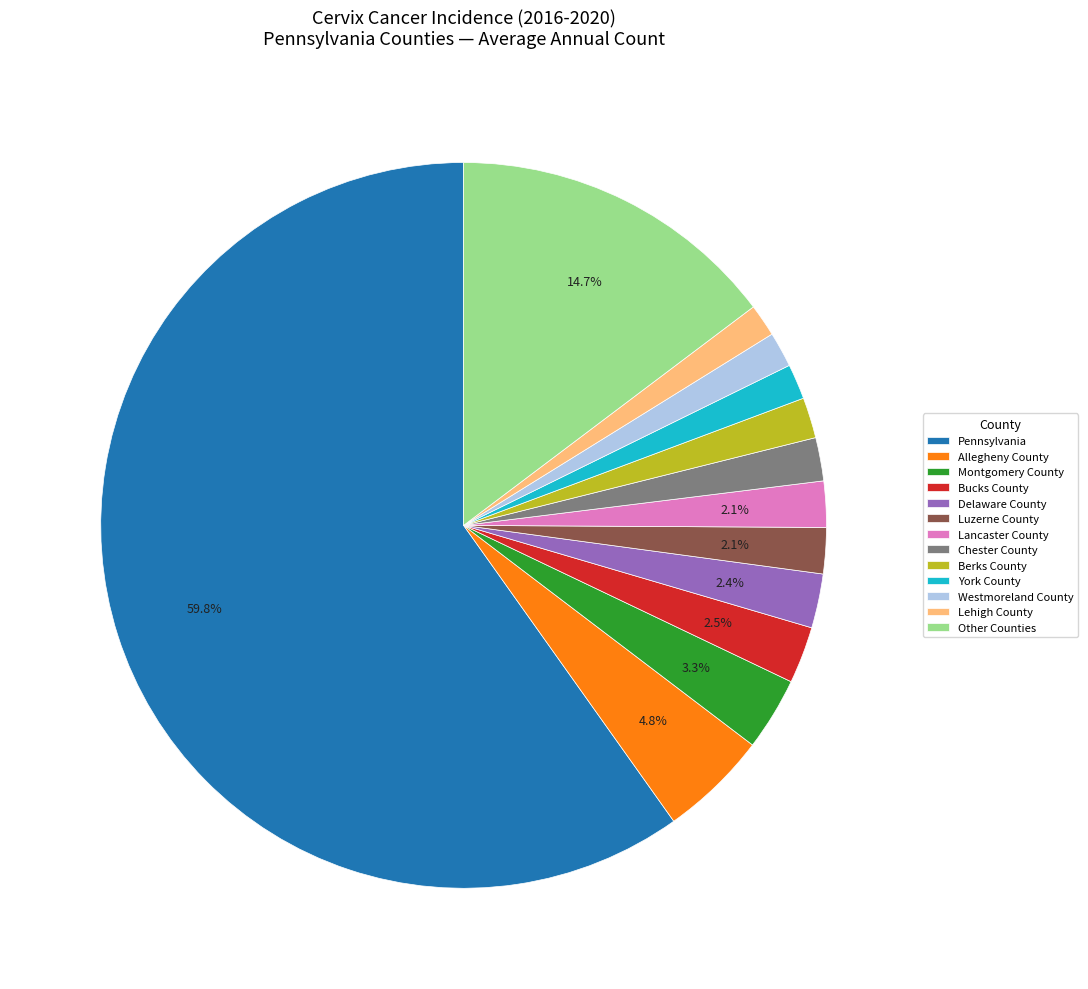

What is the largest slice in the pie chart?

Pennsylvania